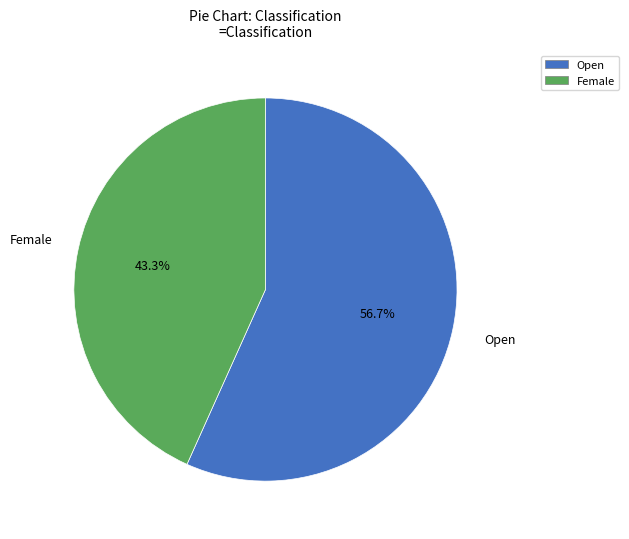

What is the majority slice?

Open